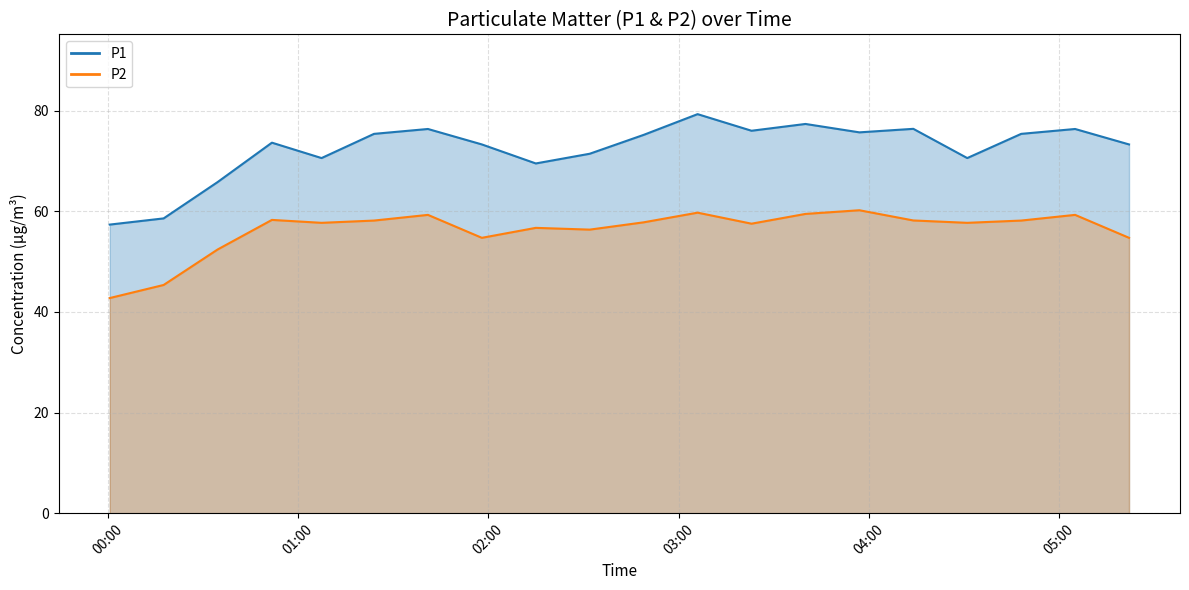

What is the value of the P1 point at the 1st from the left?

57.4